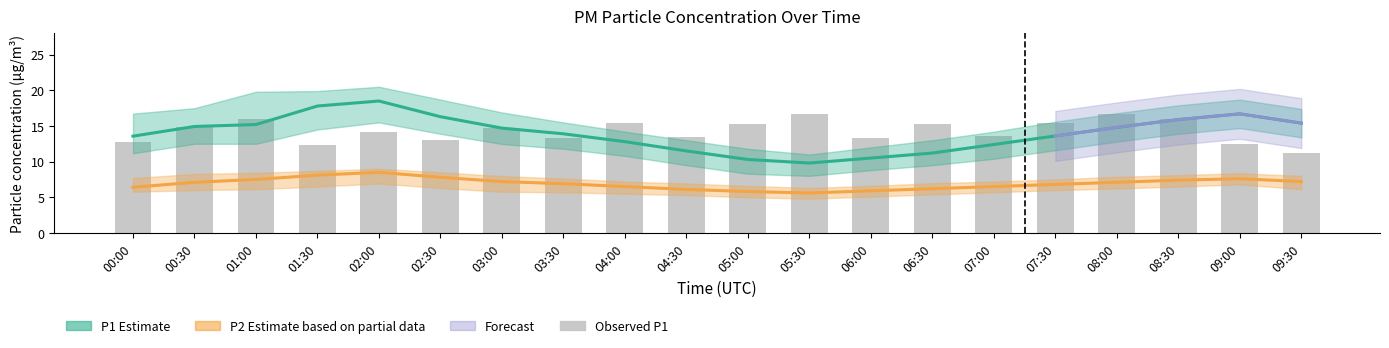

Rank the series at 07:30 from highest to lowest value.

P1_upper, P1, P1_lower, P2_upper, P2, P2_lower